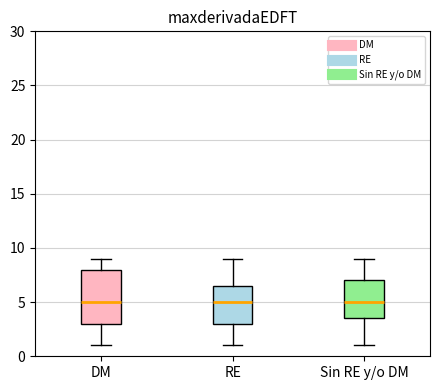

Where is the upper edge of the box for DM on the y-axis? The values are not printed on the chart, so give them approximately, as read against the axis.

8.0